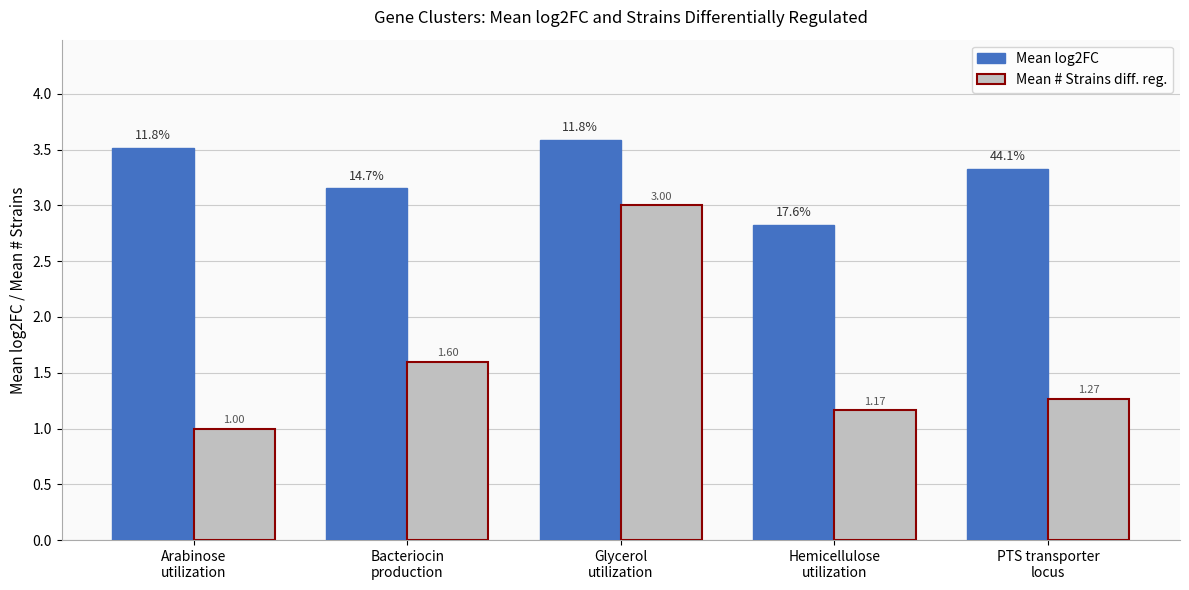

What is the maximum value shown in the chart?

3.6